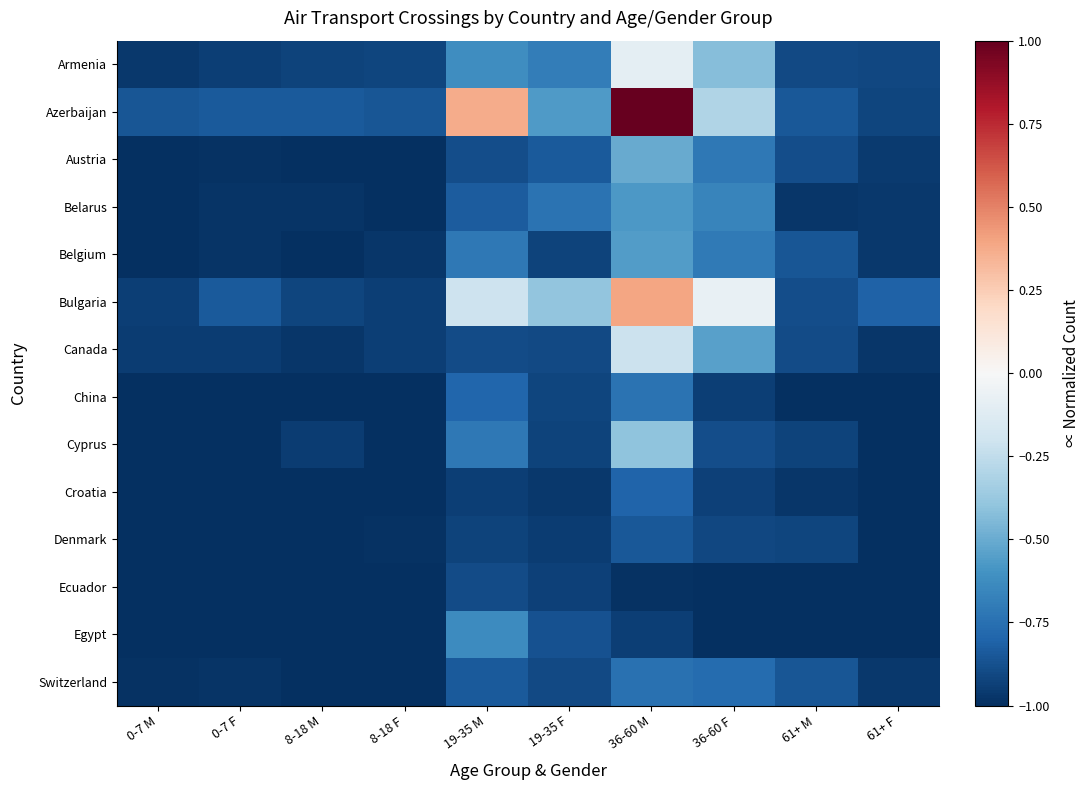

What is the spread (max minus min) of values at 61+ M?

0.2